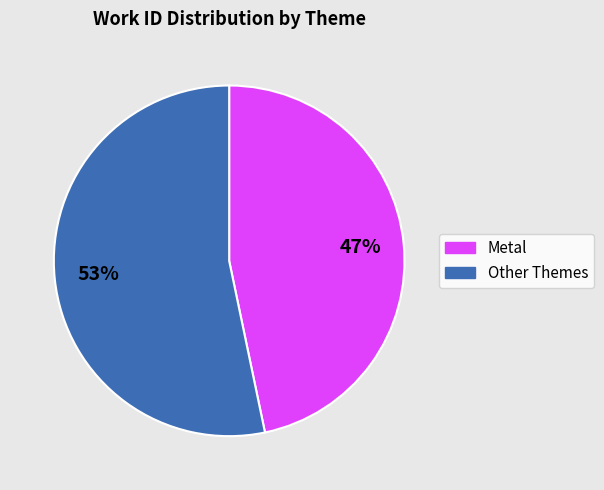

Is there a majority slice in this chart?

Yes